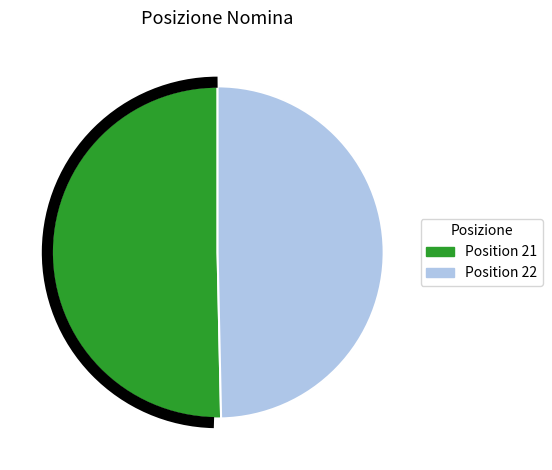

Is it true that Position 21 is 36% of the pie?

False